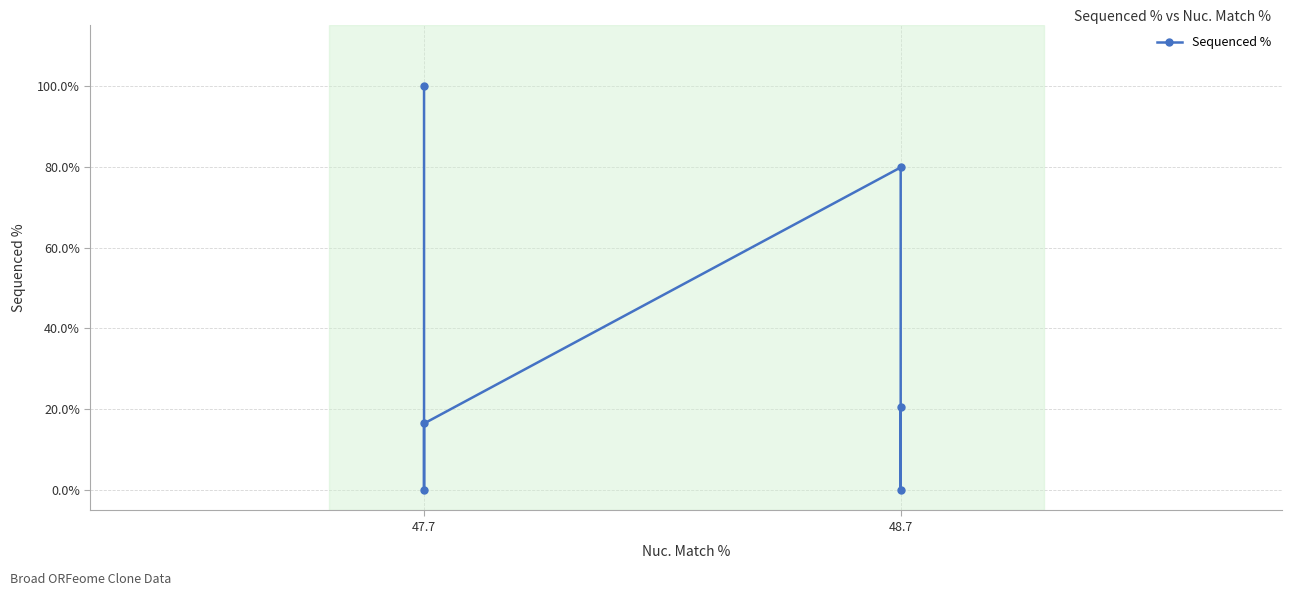

Is it true that the value at 47.7 is 49.0?

False